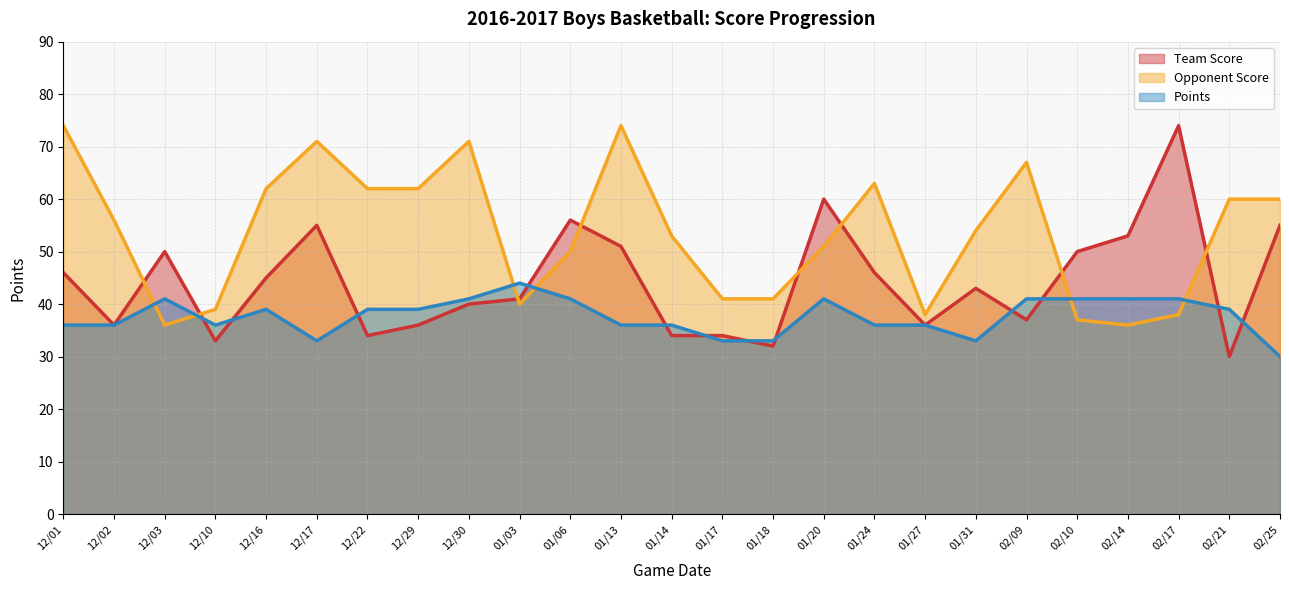

Which label corresponds to the smallest value in the chart?

02/21